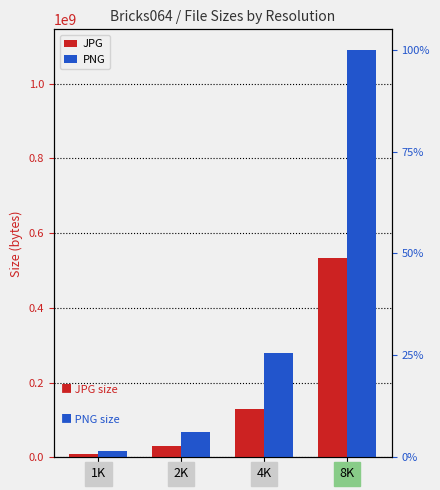

Rank the series at 2K from highest to lowest value.

PNG, JPG